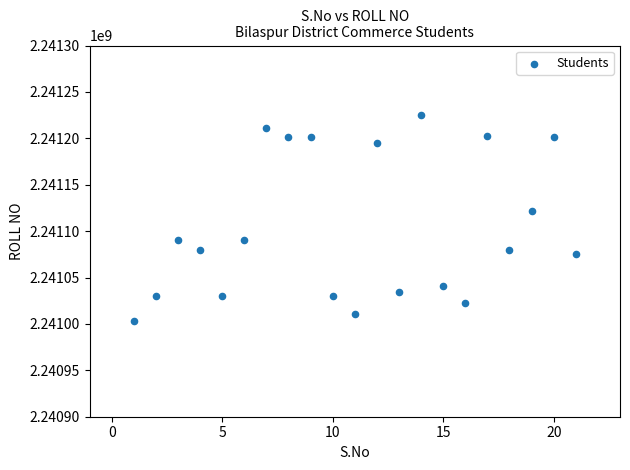

What Y value in the scatter plot is closest to 2241114021?

2241122055